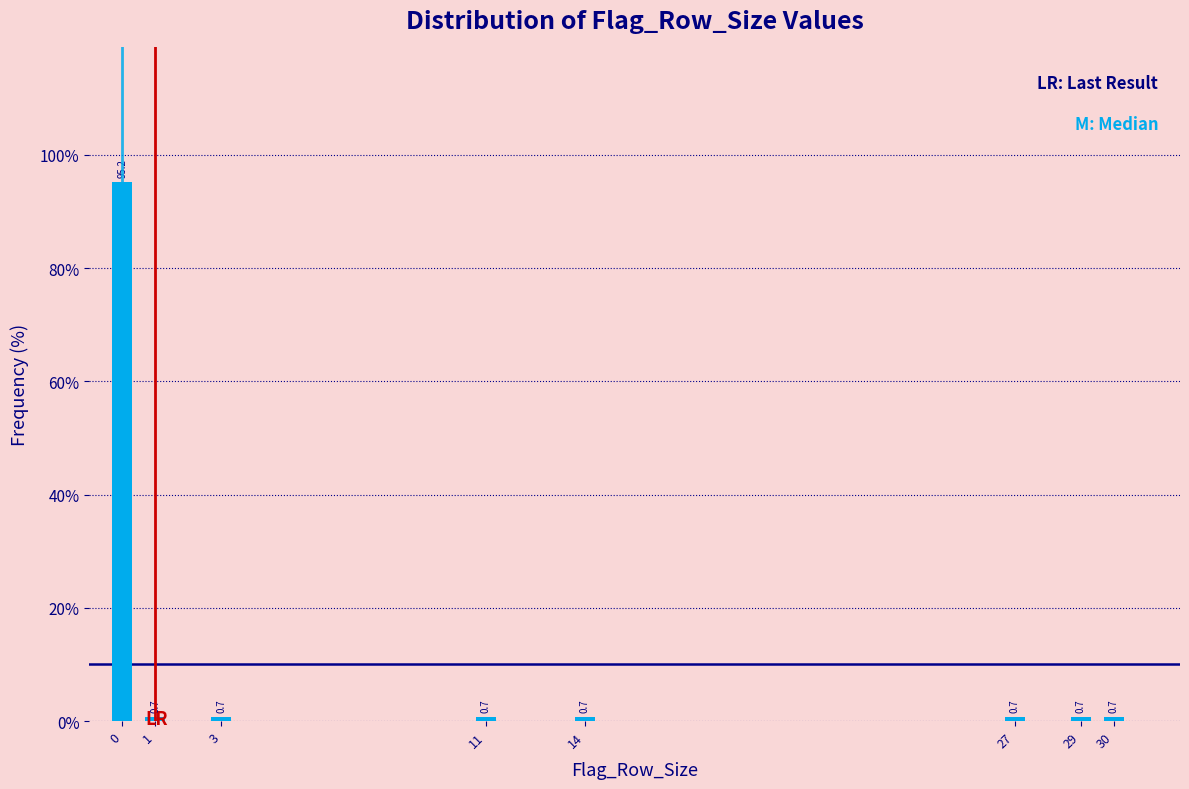

Reading right to left, transcribe all the data shown in this chart.

0.7	0.7	0.7	0.7	0.7	0.7	0.7	95.2